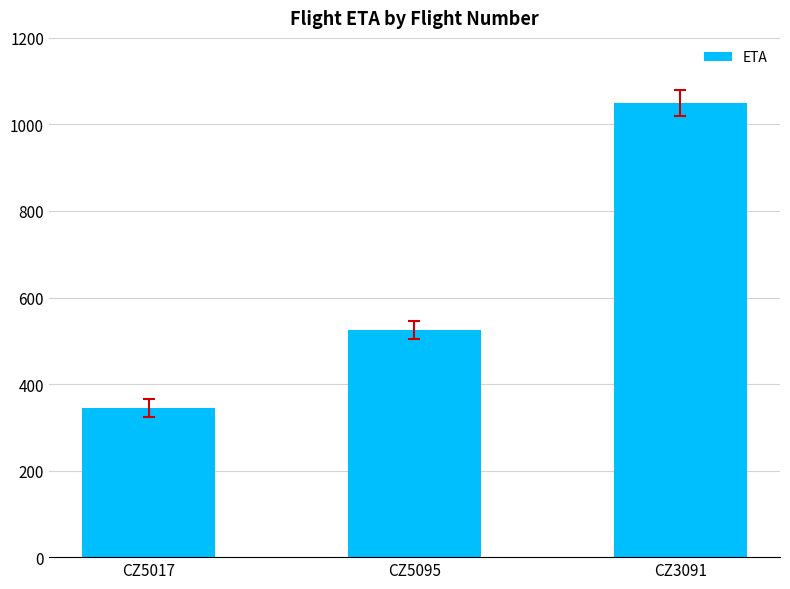

At which label is the value closest to 697?

CZ5095